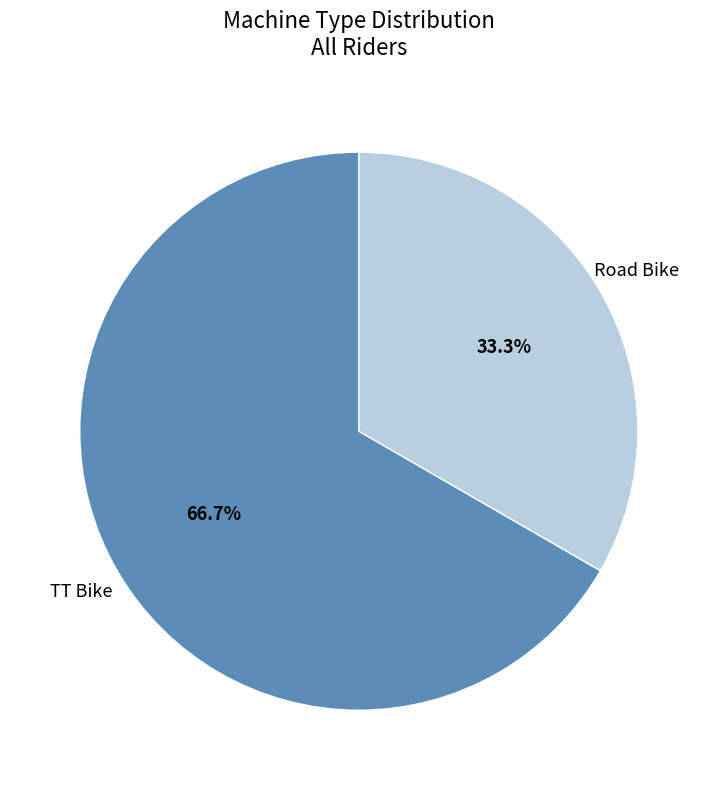

How much of the chart is everything except Road Bike?

66.7%